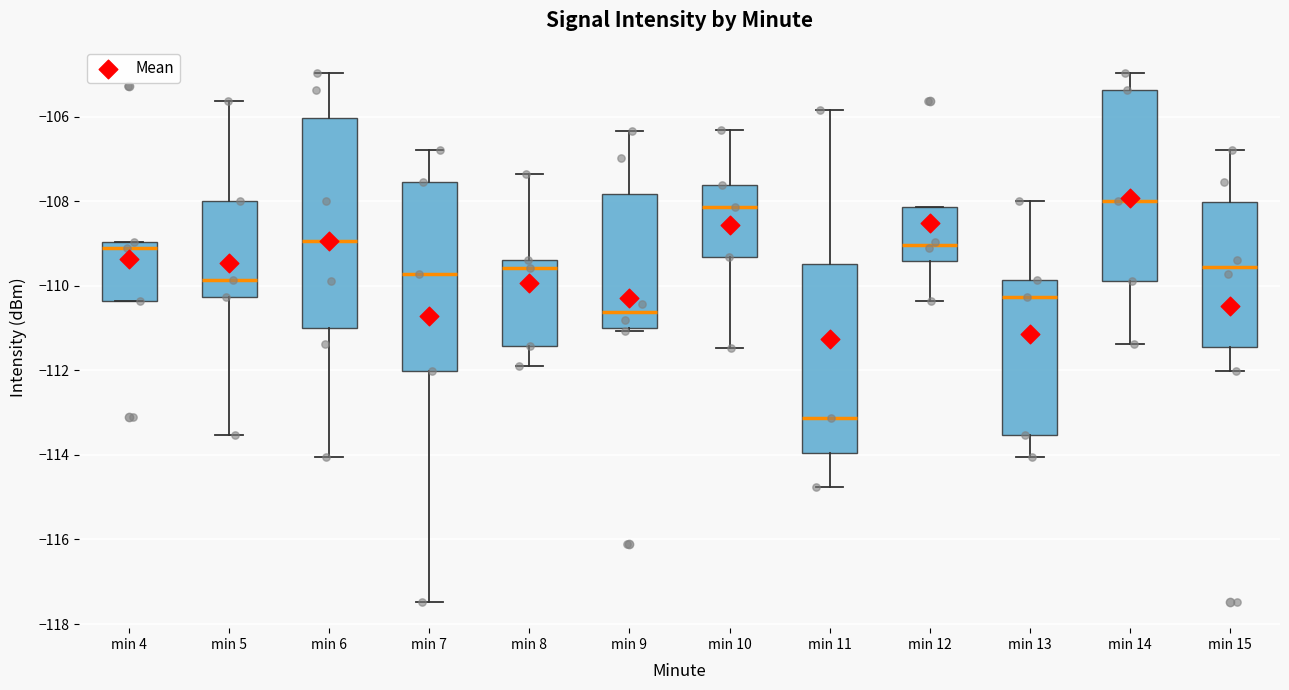

Reading left to right, read every box against the y-axis: the position of its median line, the range the box covers, and the ends of its whiskers. The values are not printed on the chart, so give them approximately, as read against the axis.

min 4: median -109.2, box -110.4 to -109.0, whiskers -110.4 to -109.0
min 5: median -109.8, box -110.2 to -108.0, whiskers -113.6 to -105.6
min 6: median -109.0, box -111.0 to -106.0, whiskers -114.0 to -105.0
min 7: median -109.8, box -112.0 to -107.6, whiskers -117.4 to -106.8
min 8: median -109.6, box -111.4 to -109.4, whiskers -111.8 to -107.4
min 9: median -110.6, box -111.0 to -107.8, whiskers -111.0 (just below the box's lower edge) to -106.4
min 10: median -108.2, box -109.4 to -107.6, whiskers -111.4 to -106.4
min 11: median -113.2, box -114.0 to -109.4, whiskers -114.8 to -105.8
min 12: median -109.0, box -109.4 to -108.2, whiskers -110.4 to -108.2
min 13: median -110.2, box -113.6 to -109.8, whiskers -114.0 to -108.0
min 14: median -108.0, box -109.8 to -105.4, whiskers -111.4 to -105.0
min 15: median -109.6, box -111.4 to -108.0, whiskers -112.0 to -106.8